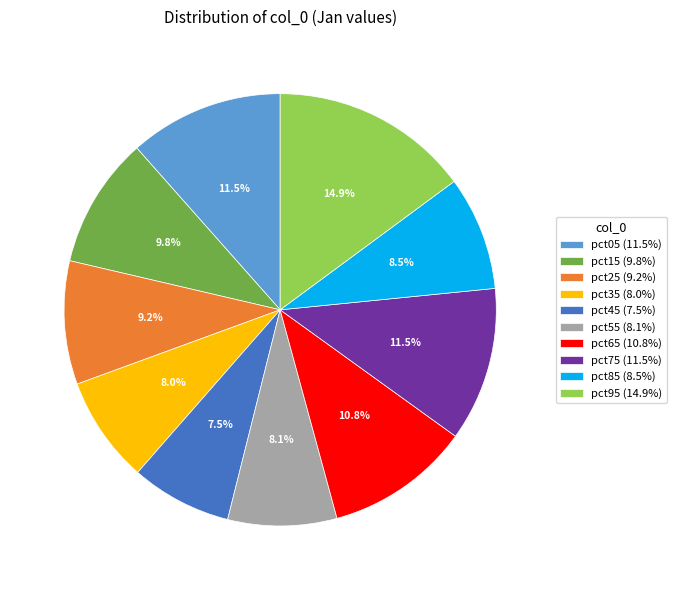

Between pct25 and pct65, which is larger?

pct65